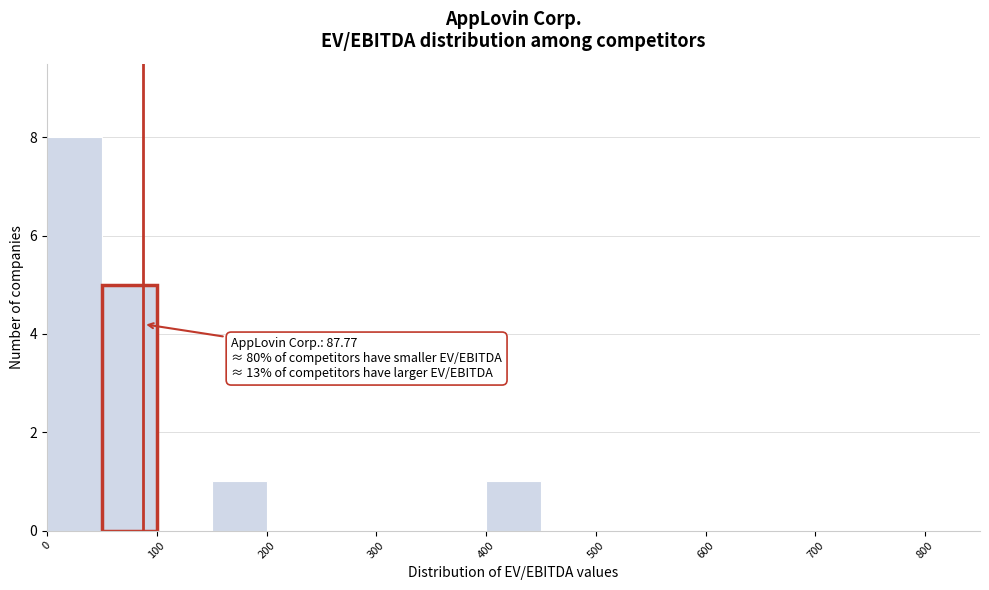

Which range on the x-axis has the tallest bar?

0 to 50